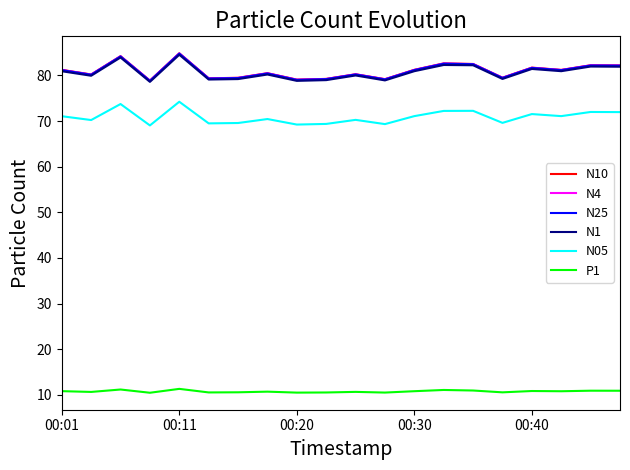

True or false: N25 and P1 cross at least once.

False